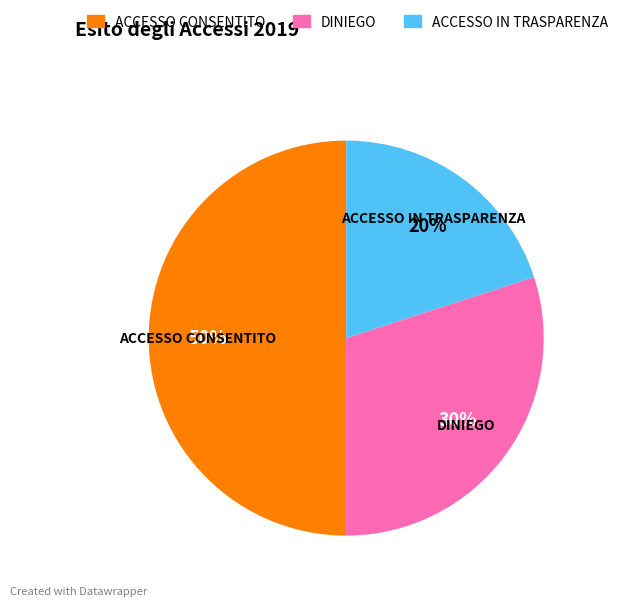

Which has a higher value, ACCESSO CONSENTITO or DINIEGO?

ACCESSO CONSENTITO